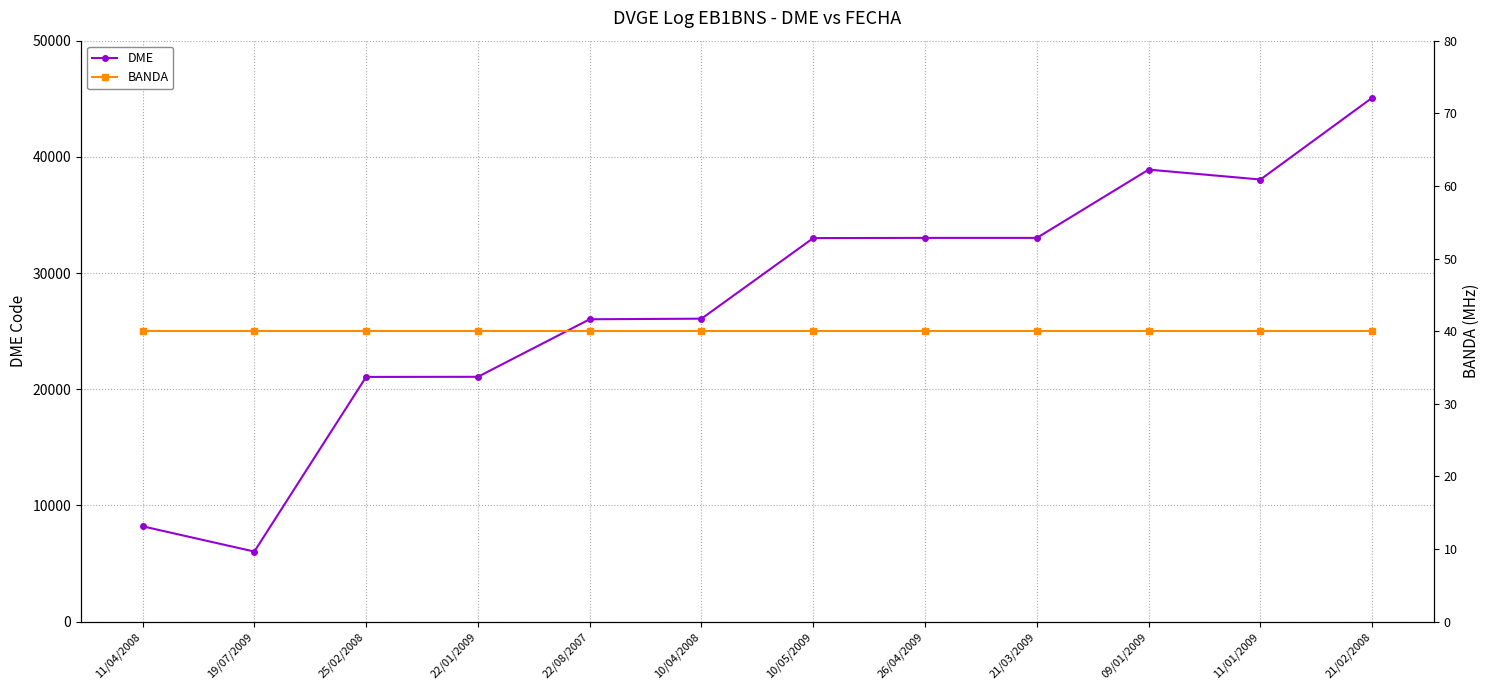

What is the difference between the highest and lowest values at 10/04/2008?

26031